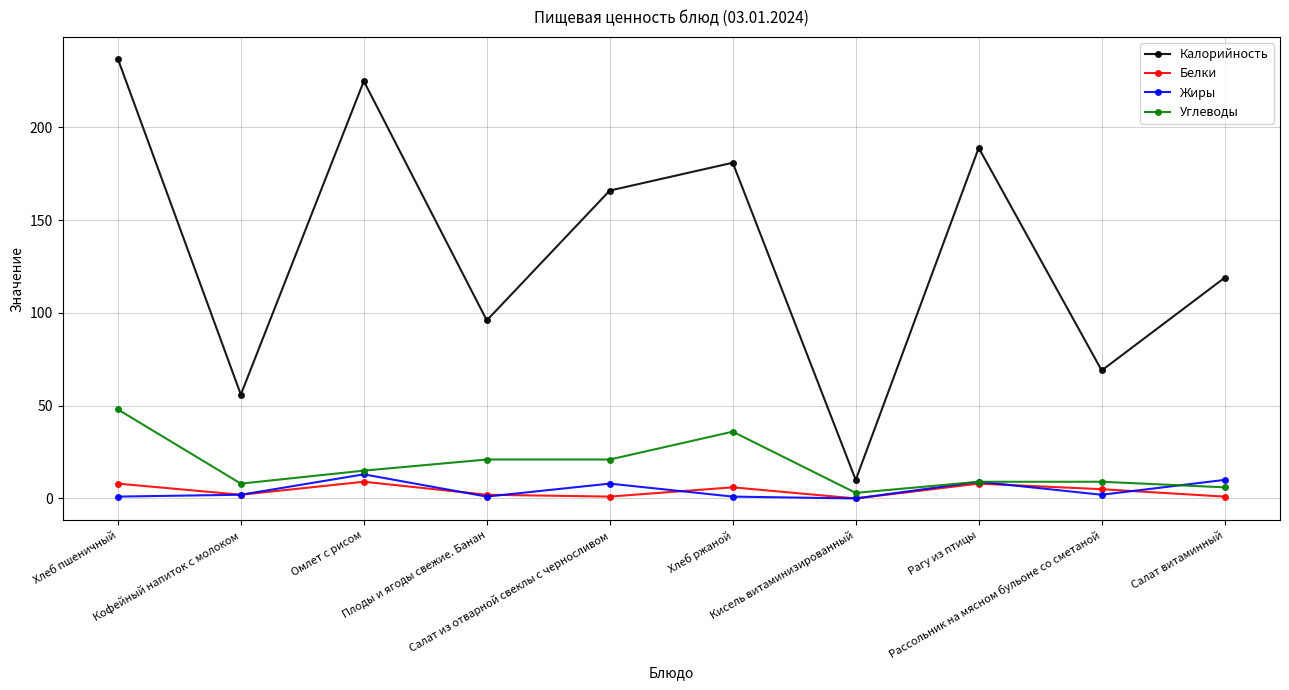

True or false: Калорийность has more than 2 interior local peaks.

True